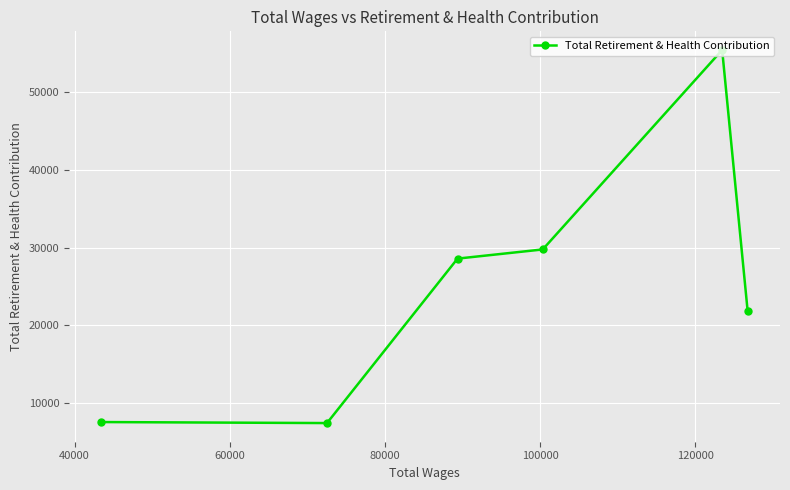

What is the difference between the maximum and minimum values?

48029